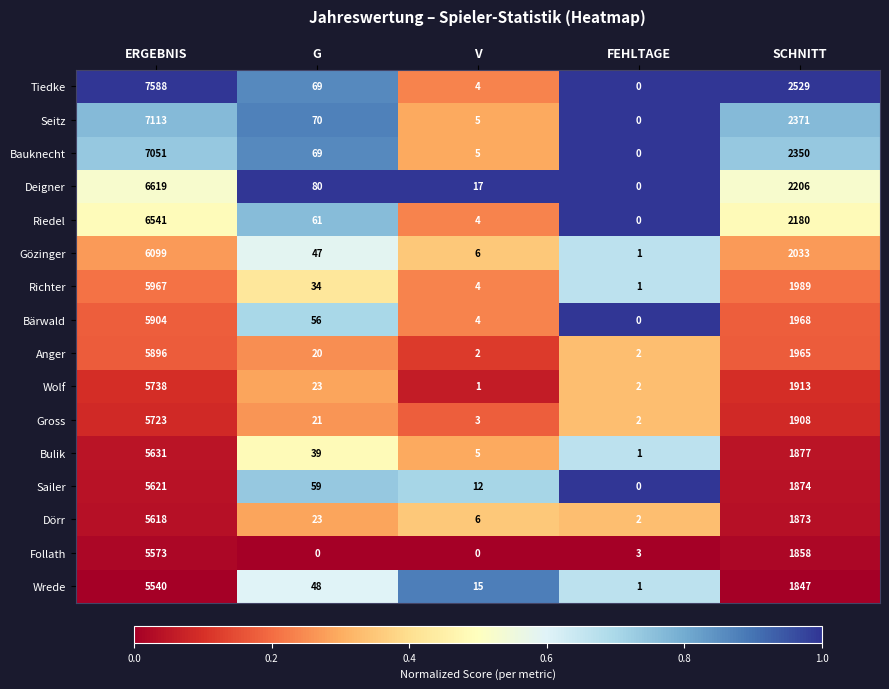

Count the number of categories in the chart.

5